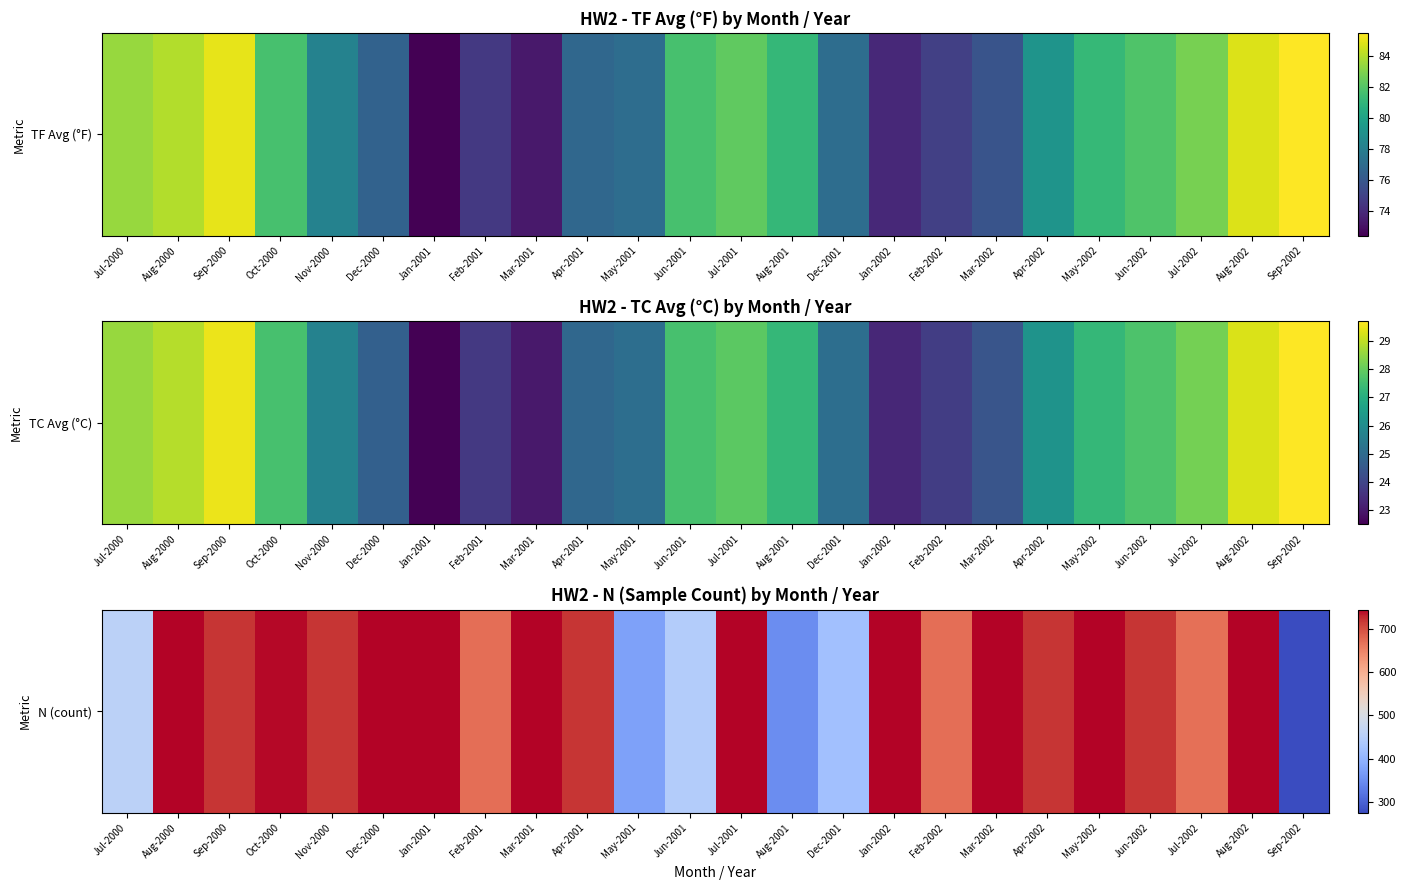

Reading left to right, transcribe all the data shown in this chart.

456	743	720	742	720	744	744	672	743	720	373	444	744	347	420	744	671	744	719	744	720	669	744	275